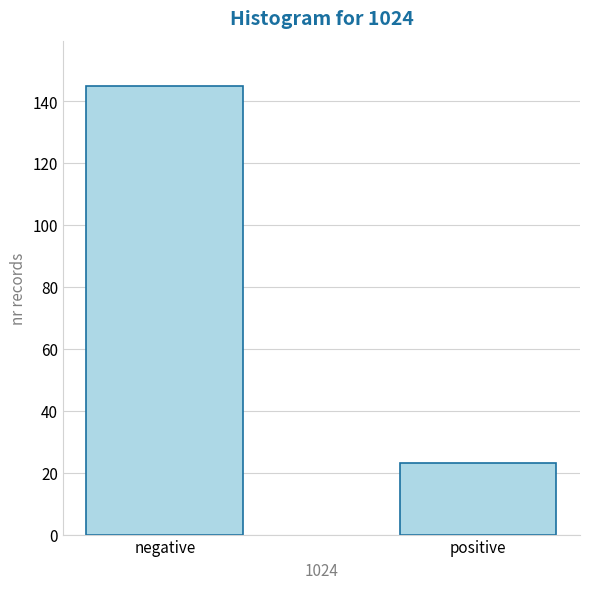

Reading left to right, extract all data points from this chart.

145	23